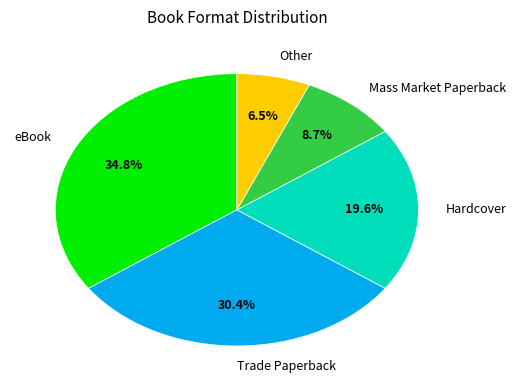

Does Mass Market Paperback account for over 50% of the chart?

No